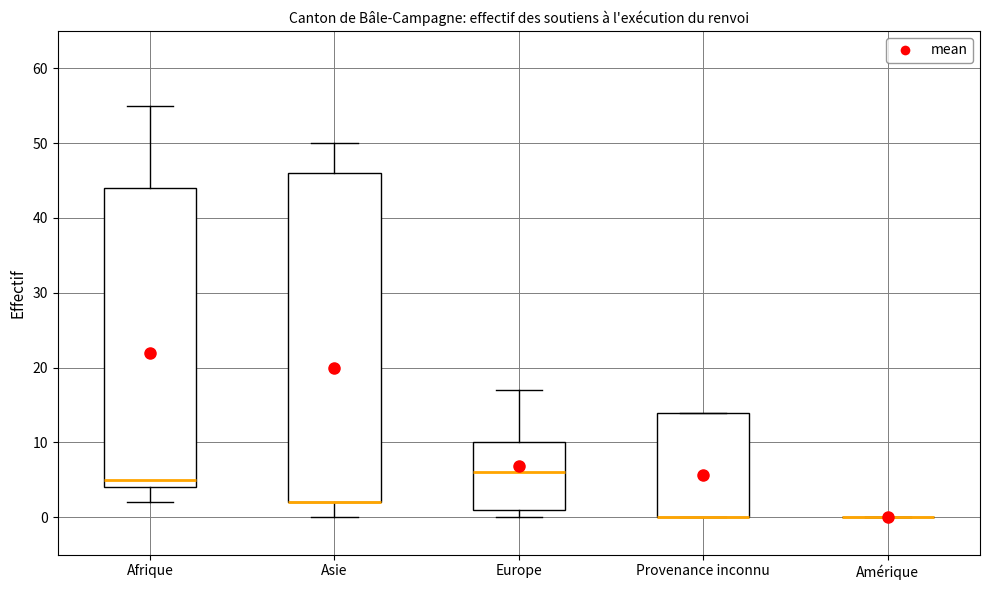

Reading left to right, transcribe this box plot: for each box, give where its median line is, the range the box spans, and where its two whiskers end, as read against the y-axis. The values are not printed on the chart, so give them approximately, as read against the axis.

Afrique: median 5, box 4 to 44, whiskers 2 to 55
Asie: median 2 (drawn on the box's lower edge), box 2 to 46, whiskers 0 to 50
Europe: median 6, box 1 to 10, whiskers 0 to 17
Provenance inconnu: median 0 (drawn on the box's lower edge), box 0 to 14, whiskers 0 to 14
Amérique: box collapsed to a line at 0, whiskers 0 to 0